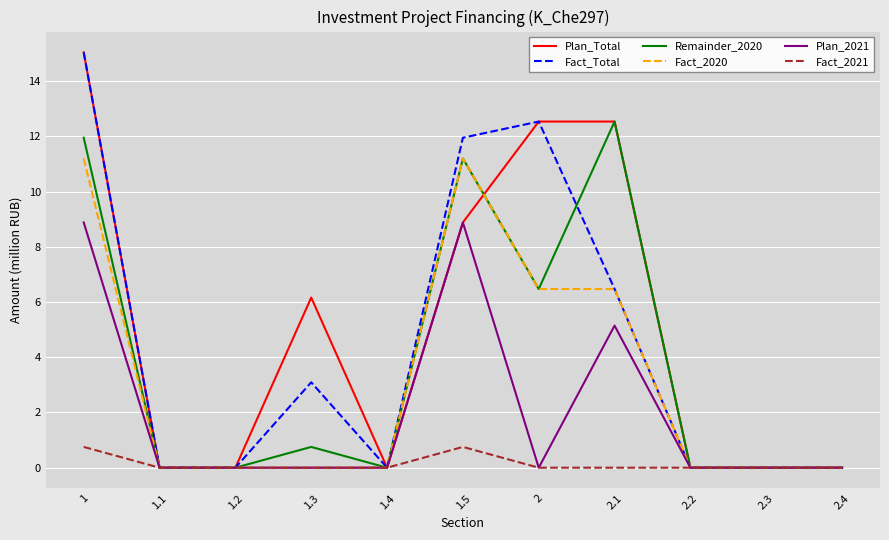

Is the value of Plan_2021 at 2.1 greater than the value of Fact_2021 at 2?

Yes